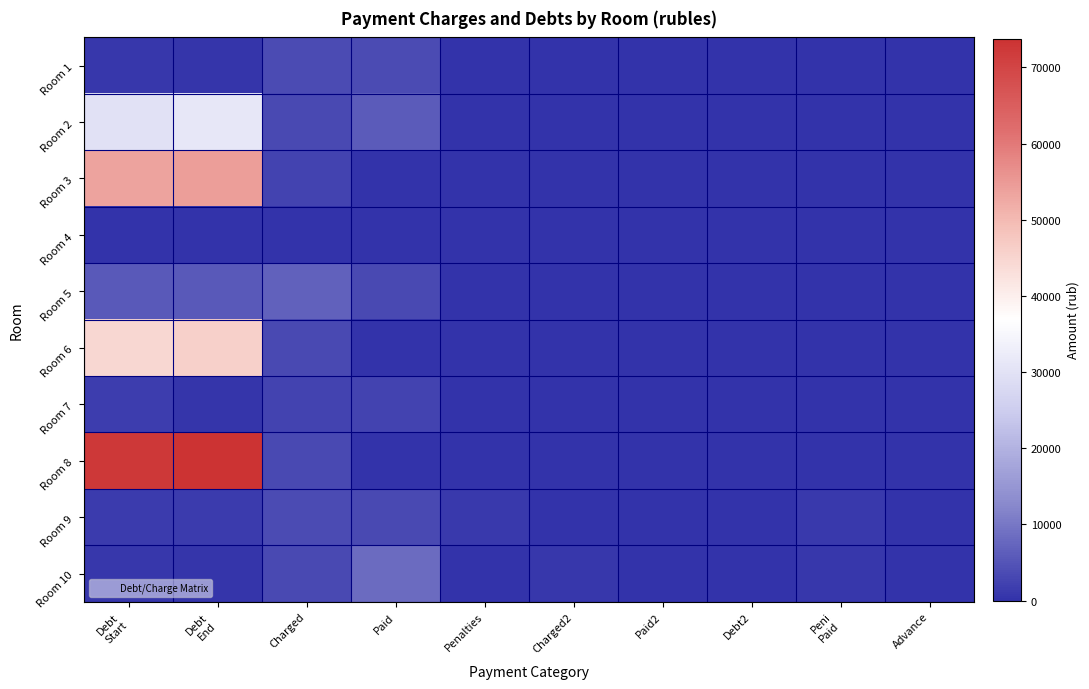

Reading right to left, what are all the values shown in this chart?

Room 1: Advance=0.0	Peni
Paid=0.0	Debt2=0.0	Paid2=0.0	Charged2=0.0	Penalties=0.0	Paid=3473.9	Charged=3494.9	Debt
End=563.9	Debt
Start=582.5
Room 2: Advance=0.0	Peni
Paid=0.0	Debt2=0.0	Paid2=0.0	Charged2=0.0	Penalties=0.0	Paid=5825.3	Charged=3364.0	Debt
End=31397.5	Debt
Start=29889.8
Room 3: Advance=0.0	Peni
Paid=0.0	Debt2=0.0	Paid2=0.0	Charged2=0.0	Penalties=0.0	Paid=0.0	Charged=2447.9	Debt
End=54439.4	Debt
Start=53400.8
Room 4: Advance=0.0	Peni
Paid=0.0	Debt2=0.0	Paid2=0.0	Charged2=0.0	Penalties=0.0	Paid=0.0	Charged=0.0	Debt
End=0.0	Debt
Start=0.0
Room 5: Advance=0.0	Peni
Paid=0.0	Debt2=0.0	Paid2=0.0	Charged2=0.0	Penalties=0.0	Paid=3248.7	Charged=6805.0	Debt
End=5721.4	Debt
Start=5721.4
Room 6: Advance=0.0	Peni
Paid=0.0	Debt2=0.0	Paid2=0.0	Charged2=0.0	Penalties=0.0	Paid=0.0	Charged=3410.2	Debt
End=45950.4	Debt
Start=44390.5
Room 7: Advance=0.0	Peni
Paid=0.0	Debt2=0.0	Paid2=0.0	Charged2=0.0	Penalties=0.0	Paid=2443.0	Charged=2417.2	Debt
End=416.9	Debt
Start=1685.2
Room 8: Advance=0.0	Peni
Paid=0.0	Debt2=0.0	Paid2=0.0	Charged2=0.0	Penalties=0.0	Paid=0.0	Charged=3317.8	Debt
End=73784.4	Debt
Start=72376.6
Room 9: Advance=0.0	Peni
Paid=1019.6	Debt2=0.0	Paid2=0.0	Charged2=0.0	Penalties=1019.6	Paid=3285.4	Charged=3487.2	Debt
End=1205.9	Debt
Start=1162.3
Room 10: Advance=0.0	Peni
Paid=701.9	Debt2=0.0	Paid2=0.0	Charged2=701.9	Penalties=0.0	Paid=8255.0	Charged=3394.8	Debt
End=565.8	Debt
Start=658.1